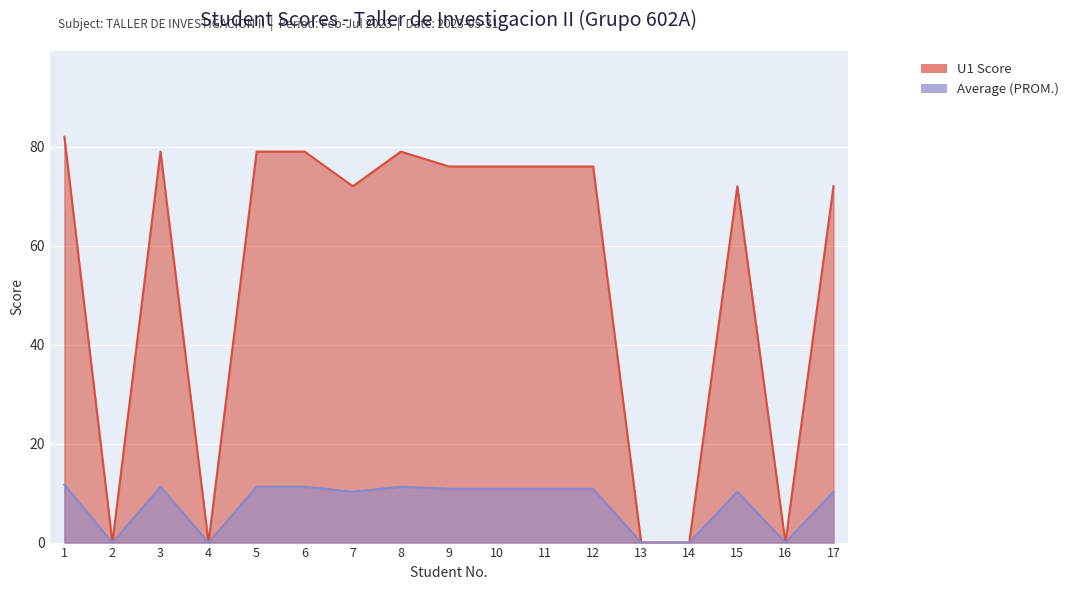

Reading left to right, transcribe all the data shown in this chart.

U1 Score: 1=82.0	2=0.0	3=79.0	4=0.0	5=79.0	6=79.0	7=72.0	8=79.0	9=76.0	10=76.0	11=76.0	12=76.0	13=0.0	14=0.0	15=72.0	16=0.0	17=72.0
Average (PROM.): 1=11.7	2=0.0	3=11.3	4=0.0	5=11.3	6=11.3	7=10.3	8=11.3	9=10.9	10=10.9	11=10.9	12=10.9	13=0.0	14=0.0	15=10.3	16=0.0	17=10.3